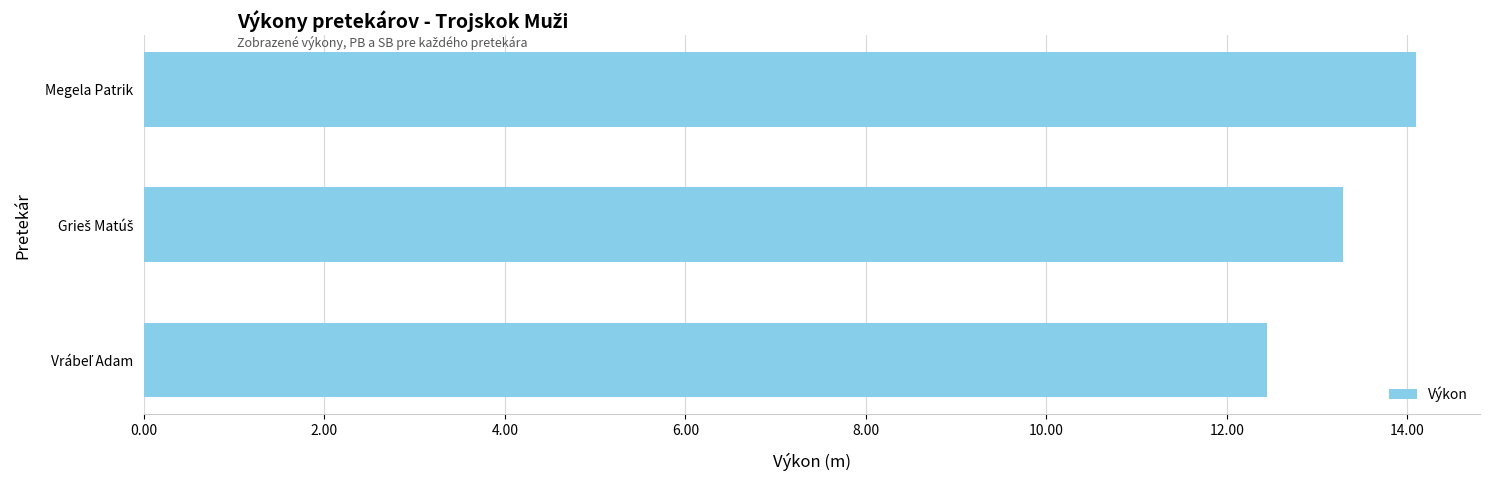

Read the value at Megela Patrik.

14.1